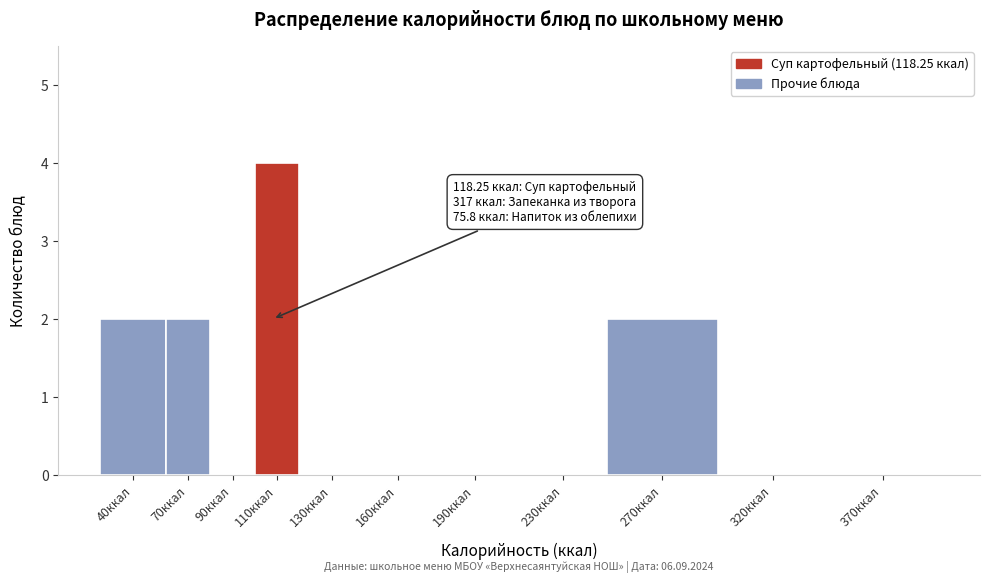

Reading right to left, transcribe all the data shown in this chart.

370ккал=0	320ккал=0	270ккал=2	230ккал=0	190ккал=0	160ккал=0	130ккал=0	110ккал=4	90ккал=0	70ккал=2	40ккал=2